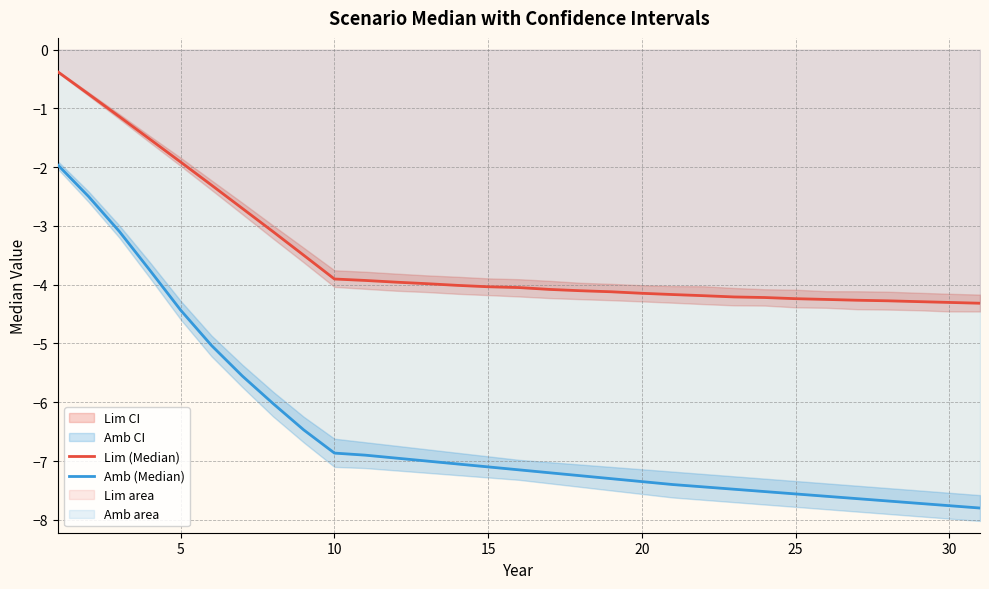

True or false: Amb (Median) and Lim (Median) cross at least once.

False